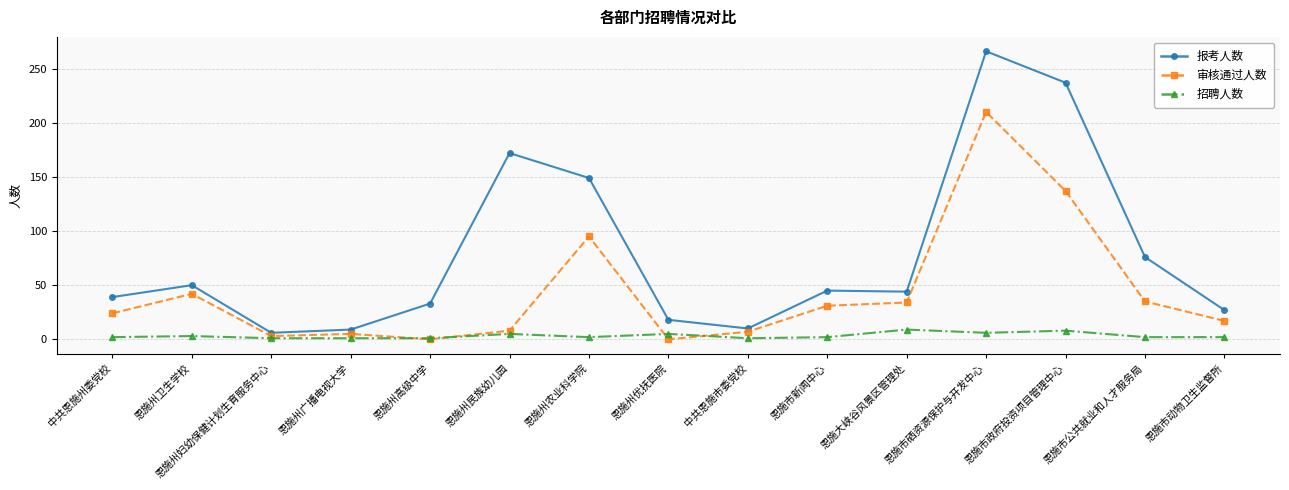

True or false: 招聘人数 and 报考人数 intersect in this chart.

False